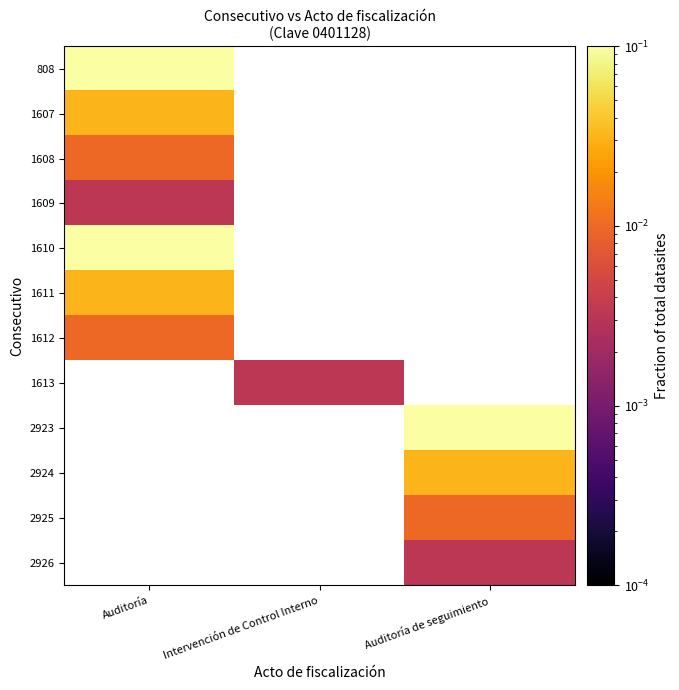

How many positive values does the 1608 series have?

1